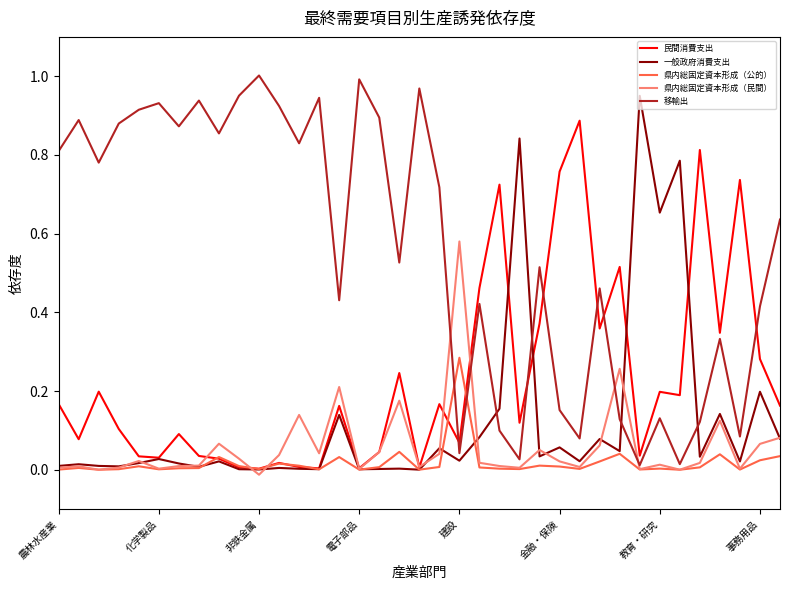

Which series has the largest total across all categories?

移輸出